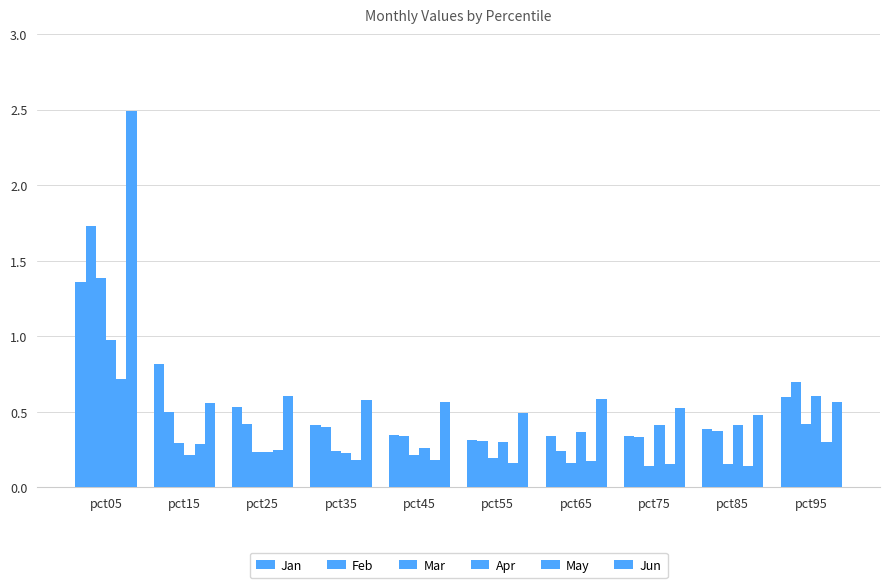

Reading right to left, transcribe all the data shown in this chart.

Jan: 0.6	0.4	0.3	0.3	0.3	0.3	0.4	0.5	0.8	1.4
Feb: 0.7	0.4	0.3	0.2	0.3	0.3	0.4	0.4	0.5	1.7
Mar: 0.4	0.2	0.1	0.2	0.2	0.2	0.2	0.2	0.3	1.4
Apr: 0.6	0.4	0.4	0.4	0.3	0.3	0.2	0.2	0.2	1.0
May: 0.3	0.1	0.2	0.2	0.2	0.2	0.2	0.2	0.3	0.7
Jun: 0.6	0.5	0.5	0.6	0.5	0.6	0.6	0.6	0.6	2.5